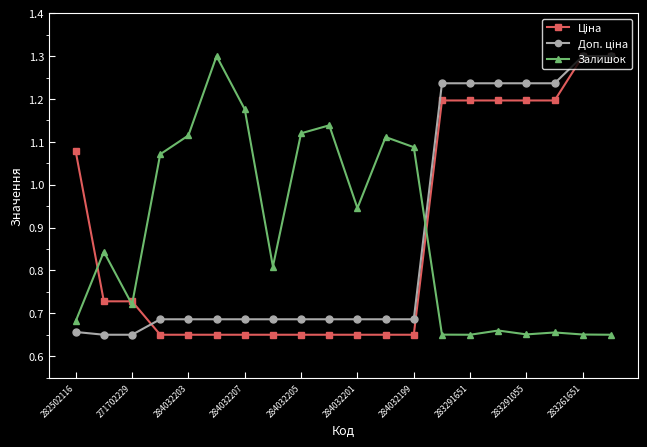

What is the greatest value displayed?

1.3